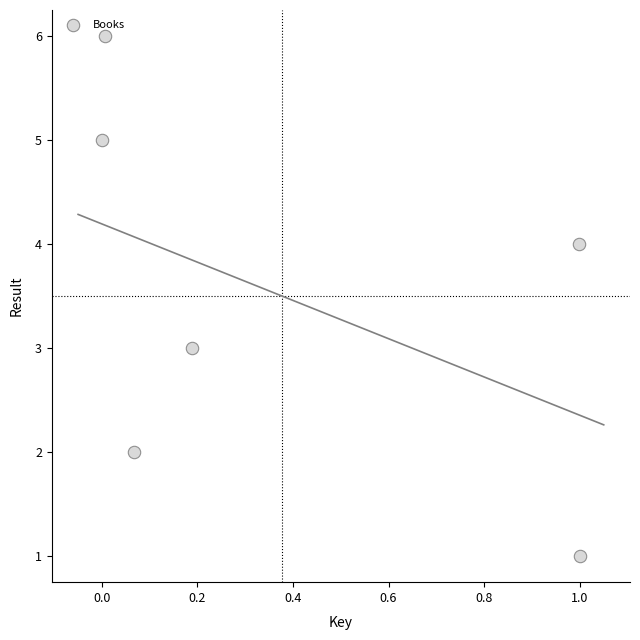

What is the average Y value?

4